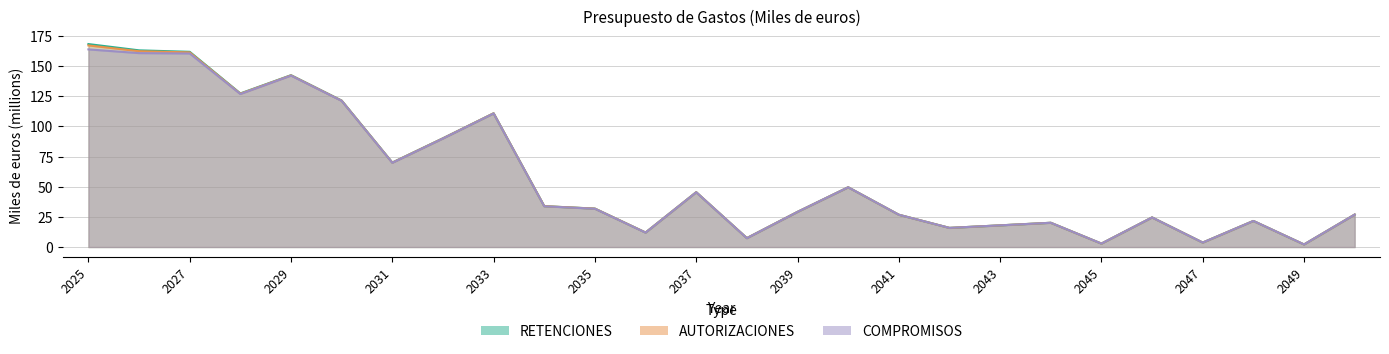

At which label does AUTORIZACIONES reach its peak?

2025